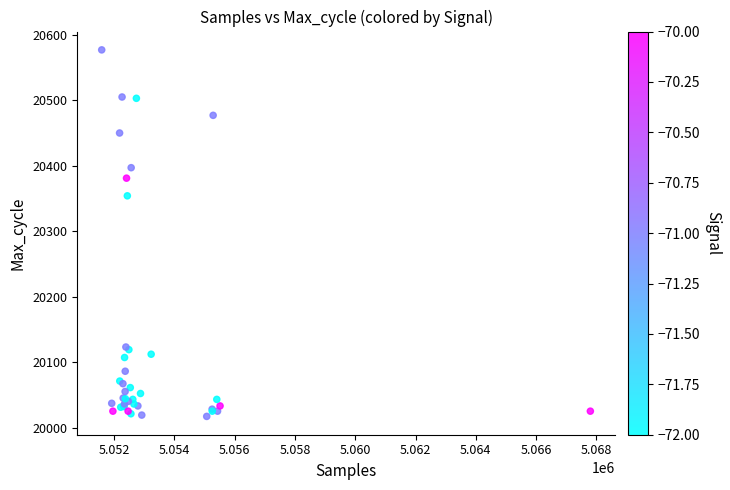

What Y value in the scatter plot is closest to 20297?

20354